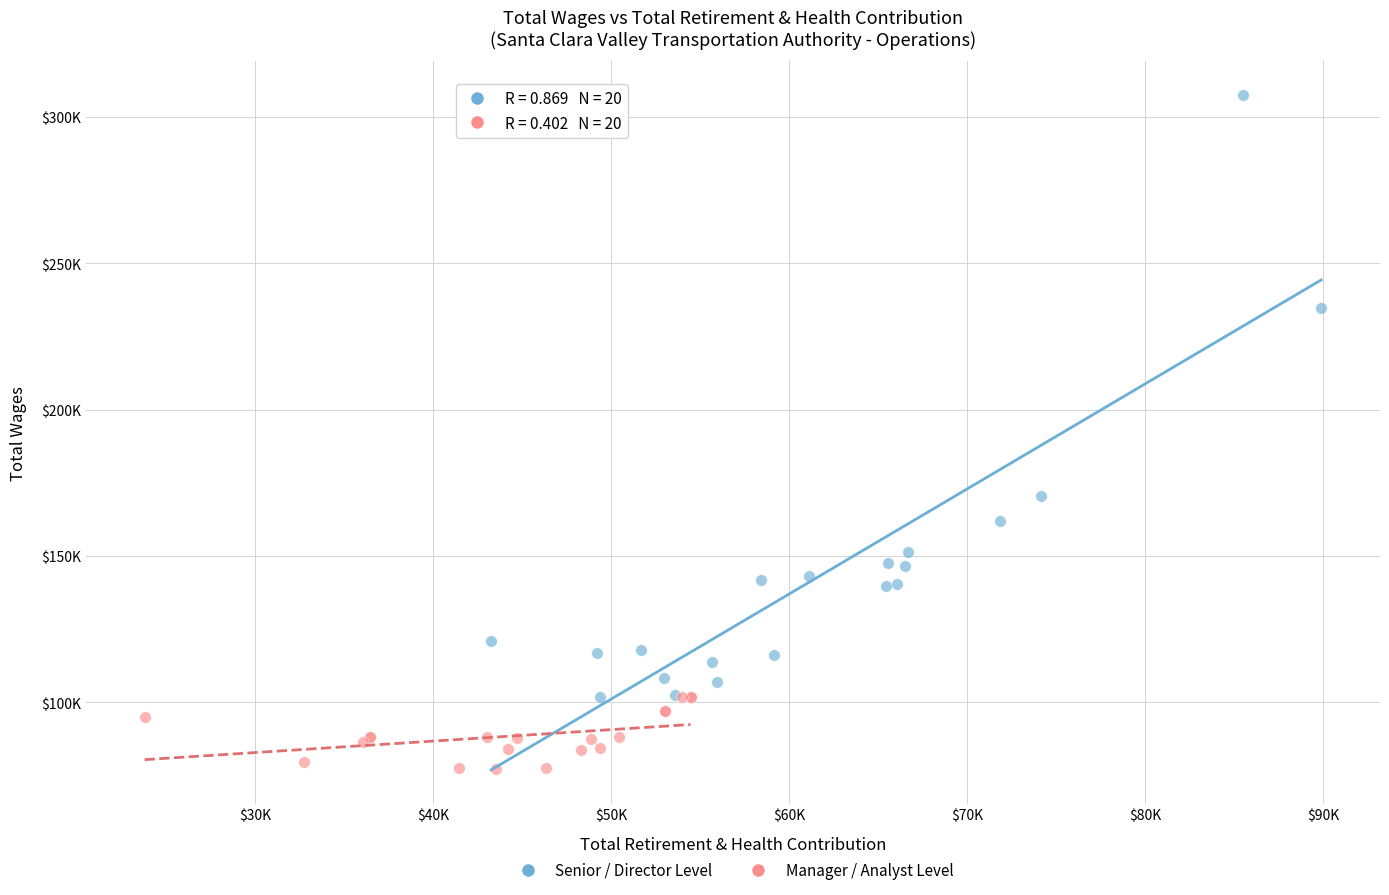

Which series has the widest spread of Y values?

Senior / Director Level